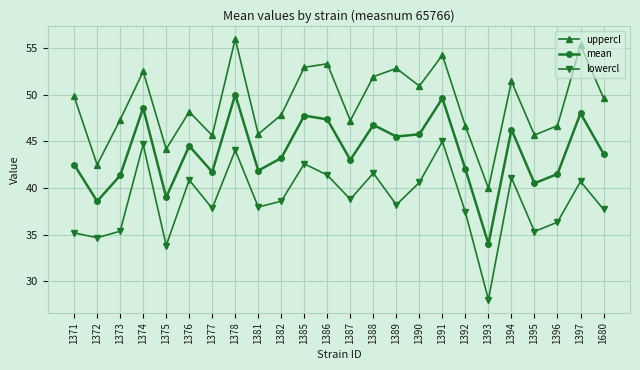

In lowercl, how many points are higher than both neighbors (excluding endpoints)?

8